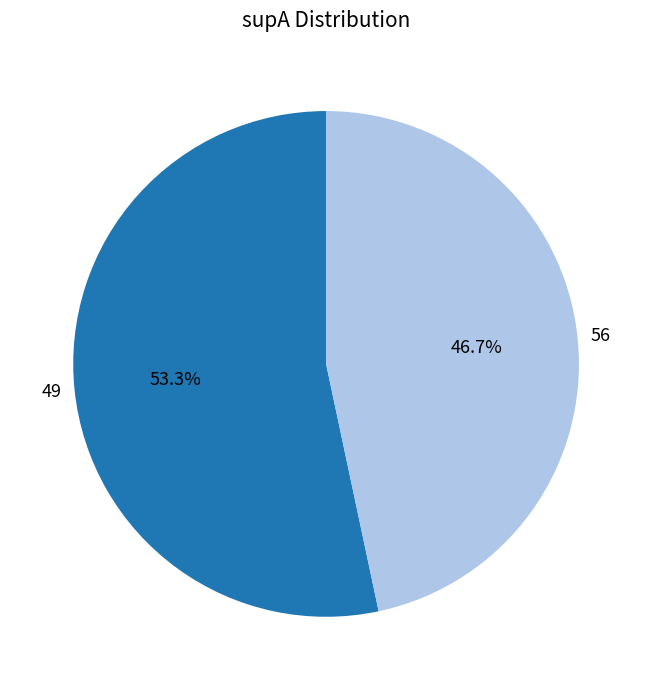

What is the smallest slice in the pie chart?

56